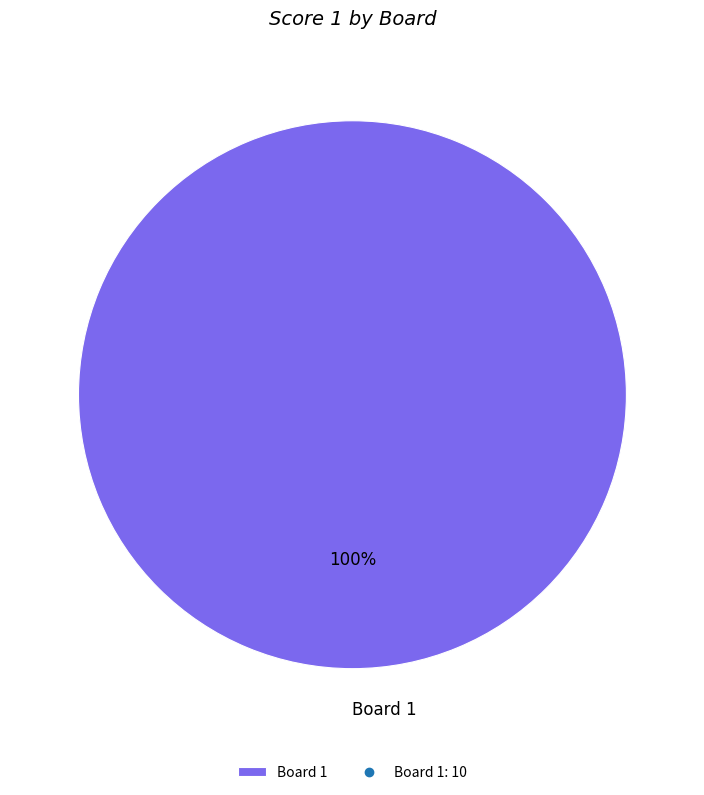

How many segments does this pie chart have?

1